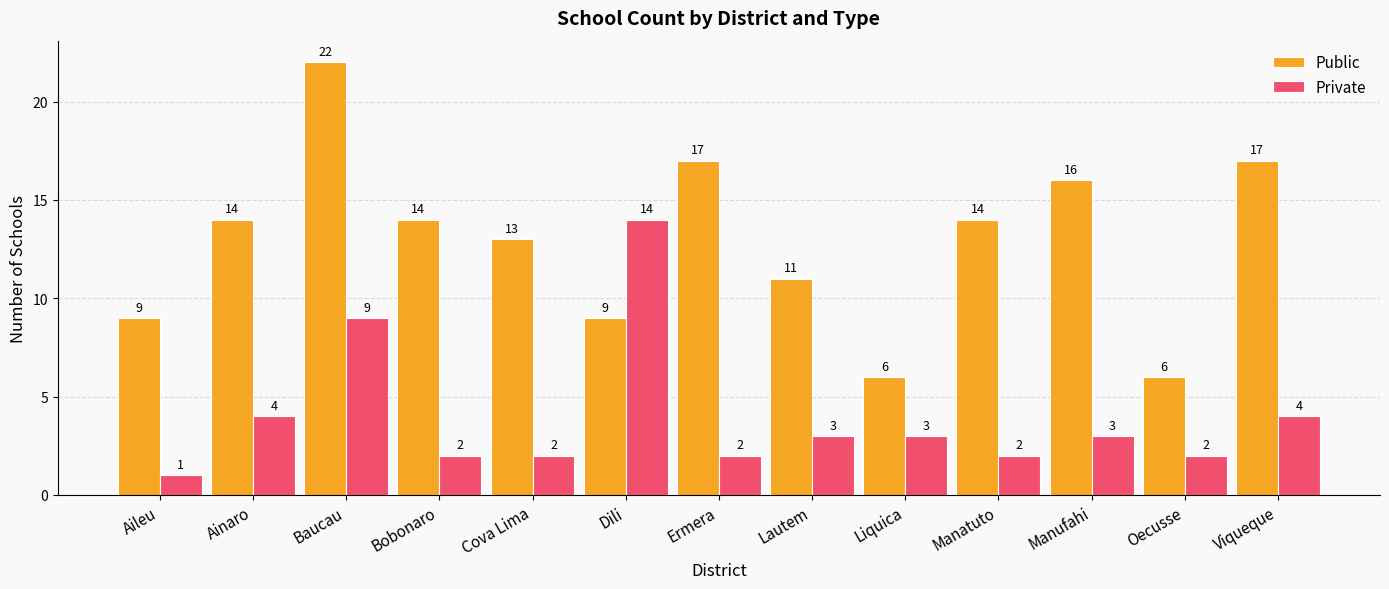

How many bars are there in total?

26